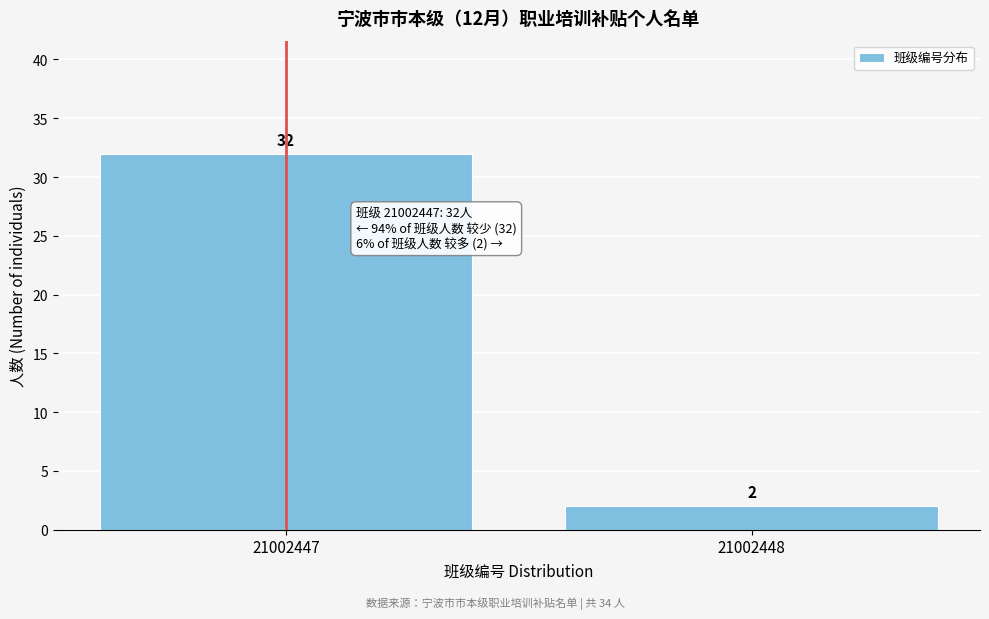

Reading right to left, list all the values displayed in this chart.

2	32